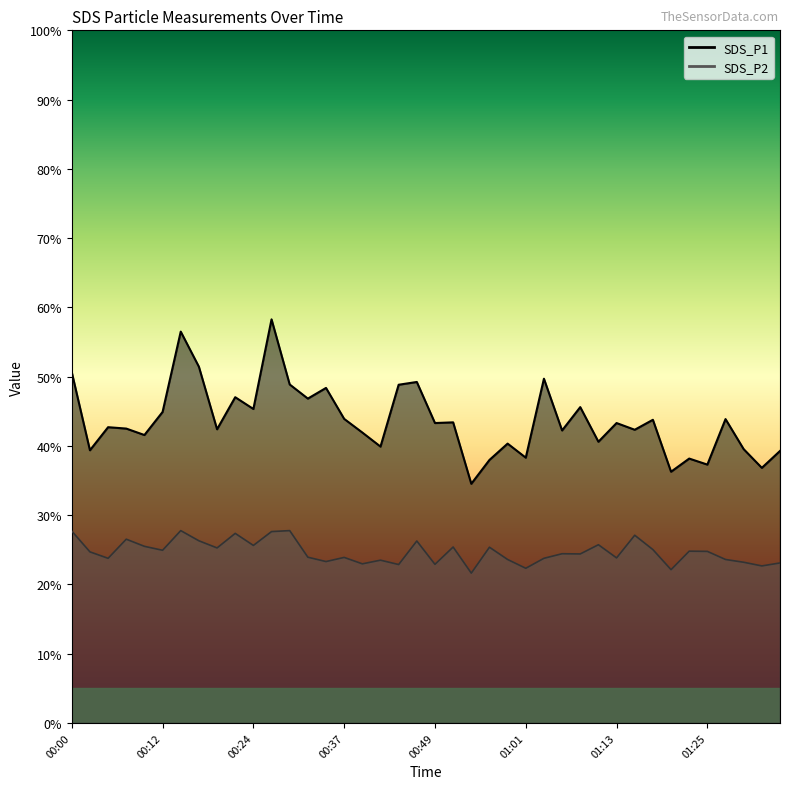

What is the difference between the highest and lowest values at 00:03?

14.7